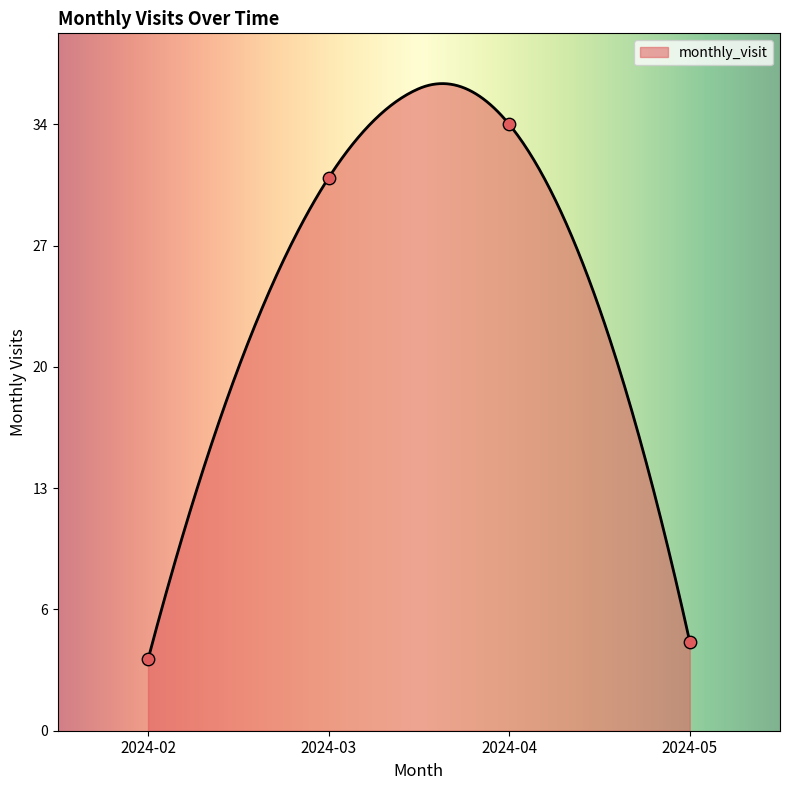

Which has a higher value, 2024-02 or 2024-03?

2024-03